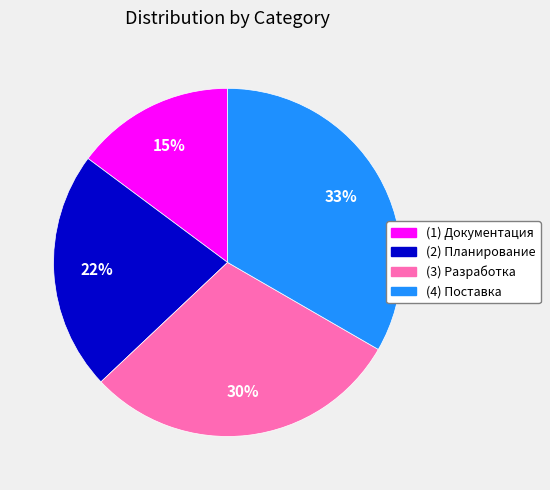

How many segments does this pie chart have?

4